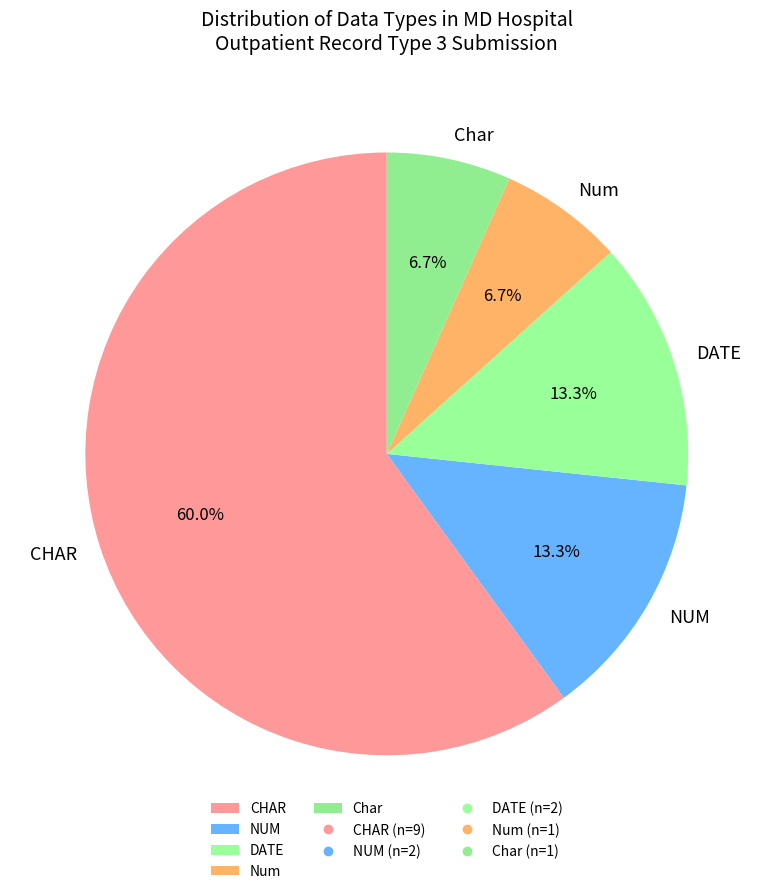

To the nearest percent, what is the combined percentage of CHAR and DATE?

73%